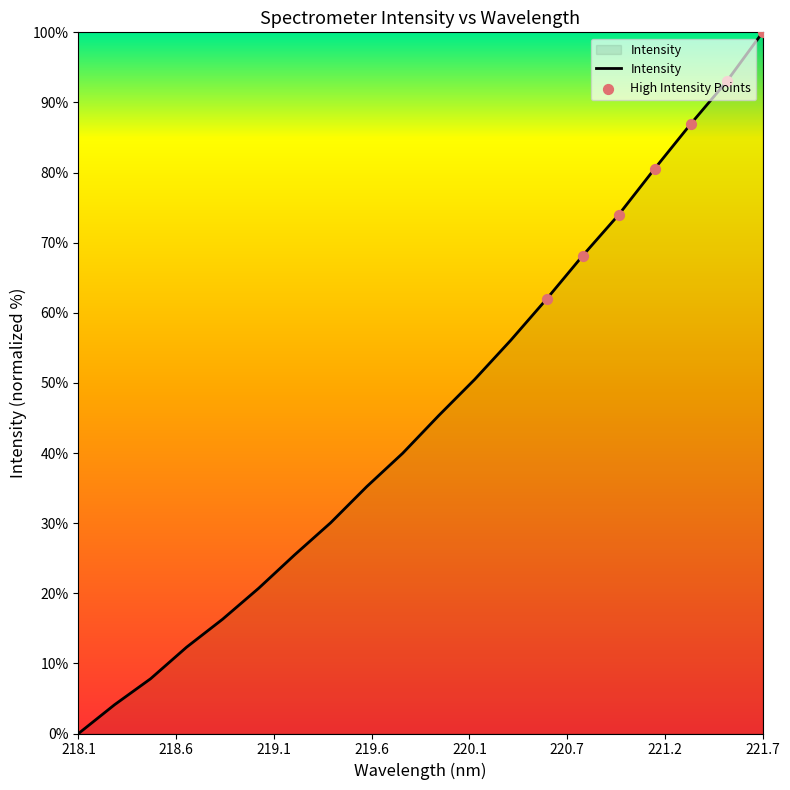

What is the greatest value displayed?

100.0